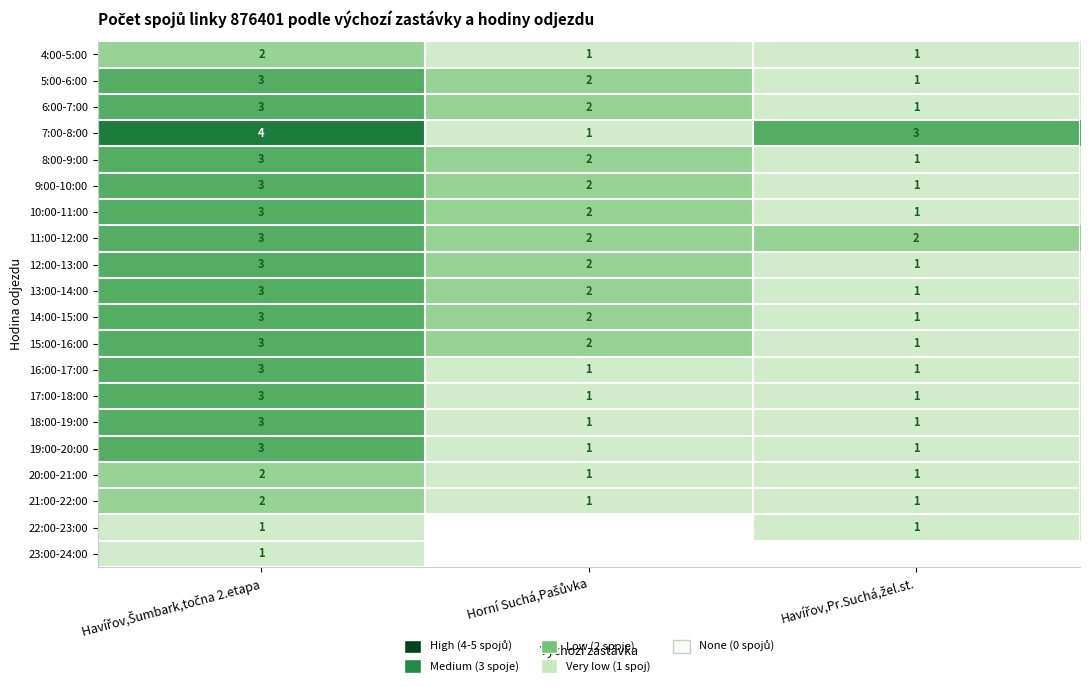

What is the sum of all 9:00-10:00 values?

6